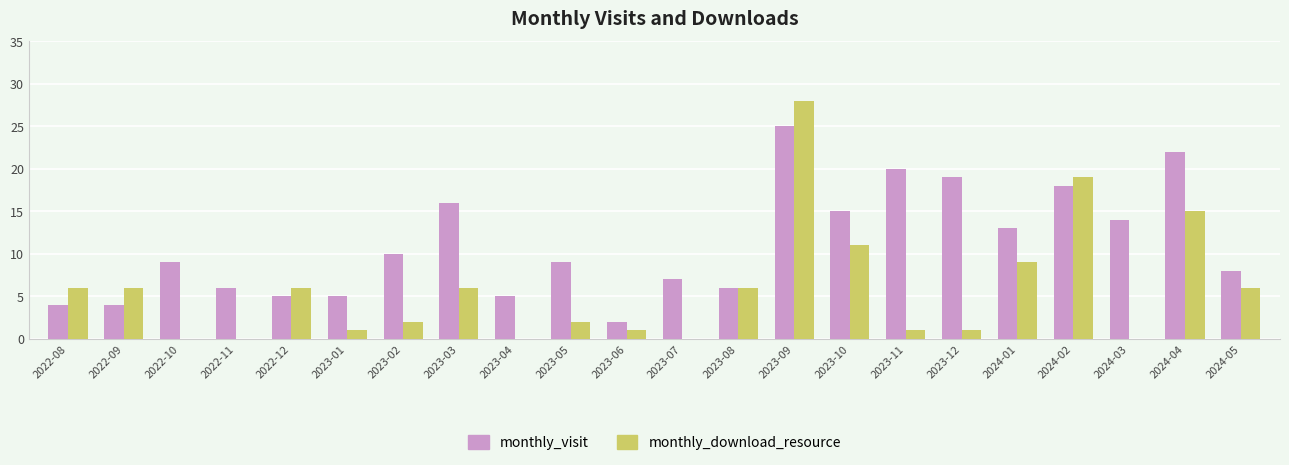

What is the sum of the monthly_download_resource values at 2023-11 and 2024-01?

10